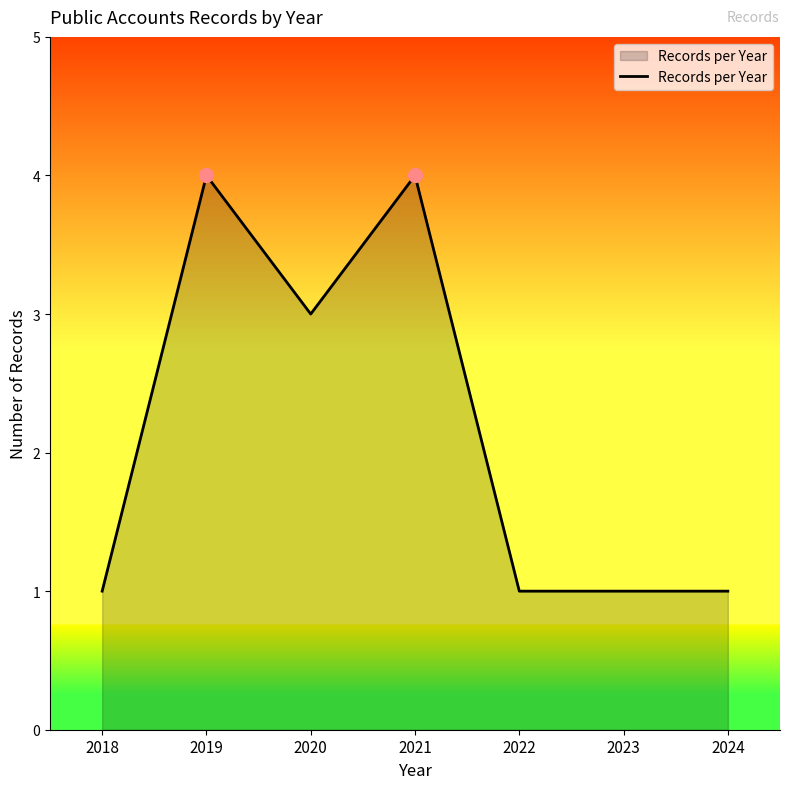

How many categories are shown in the chart?

7